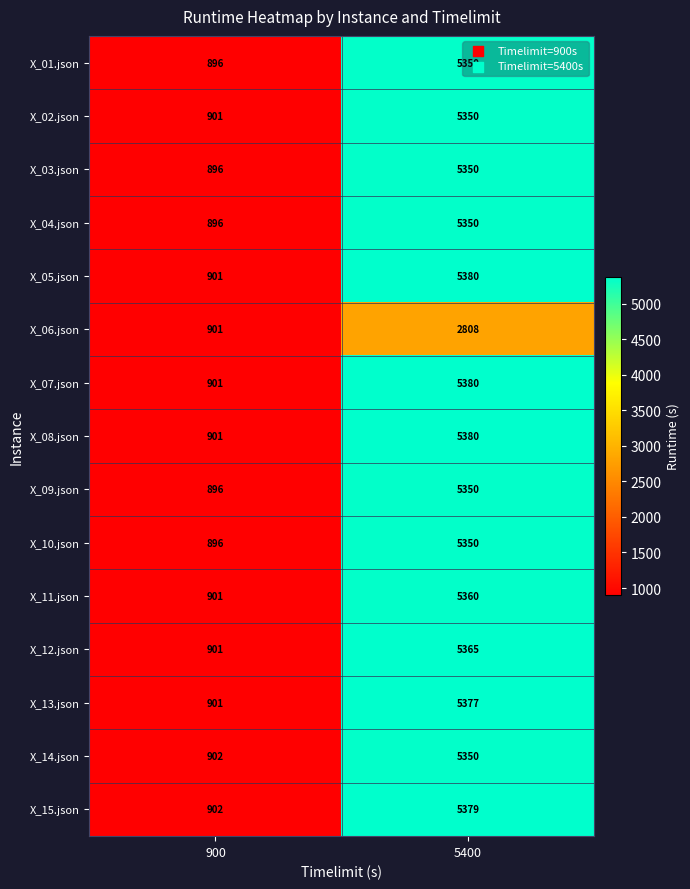

Rank the categories by X_15.json value from lowest to highest.

900, 5400